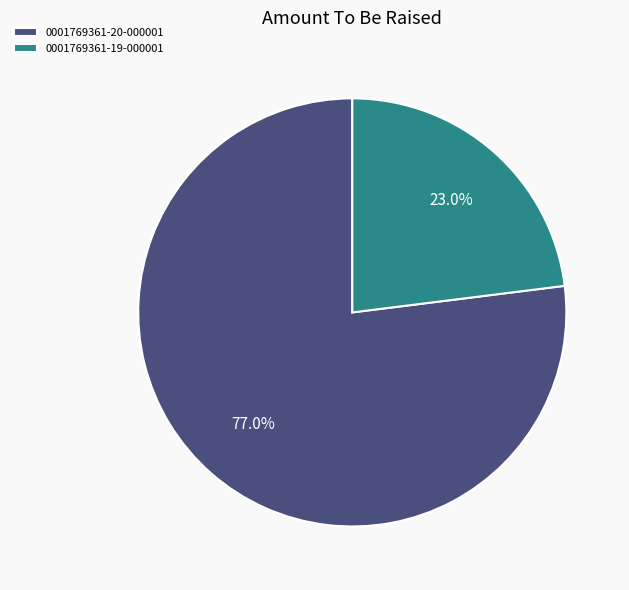

Rank the categories by value from highest to lowest.

0001769361-20-000001, 0001769361-19-000001